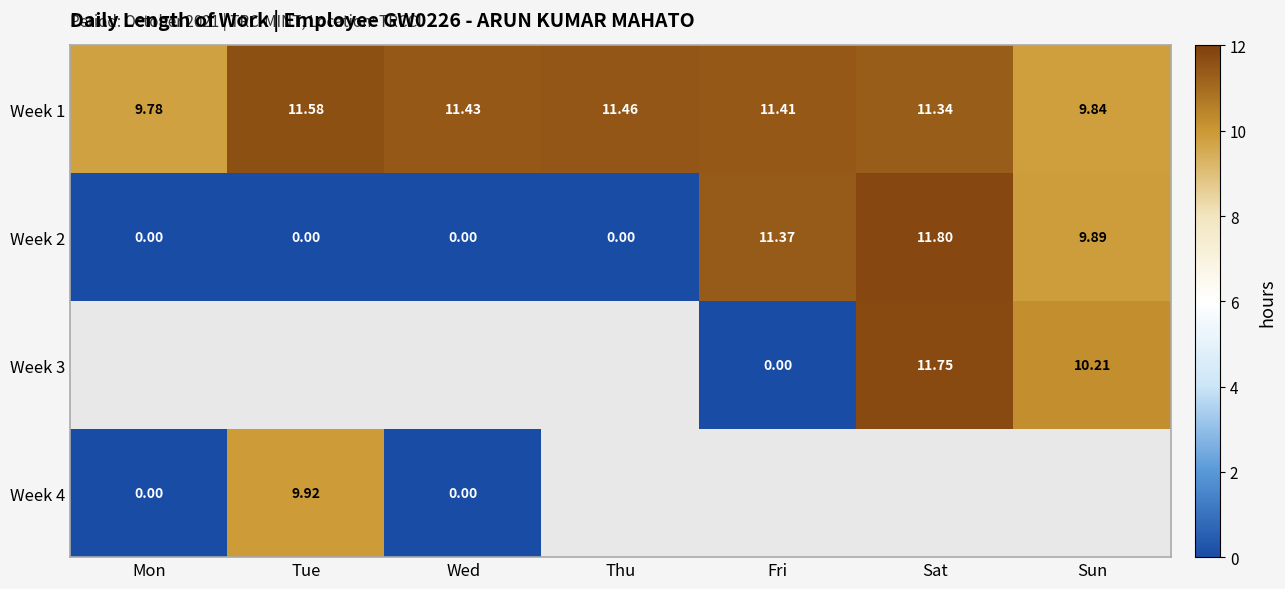

What is the spread (max minus min) of values at Wed?

11.4